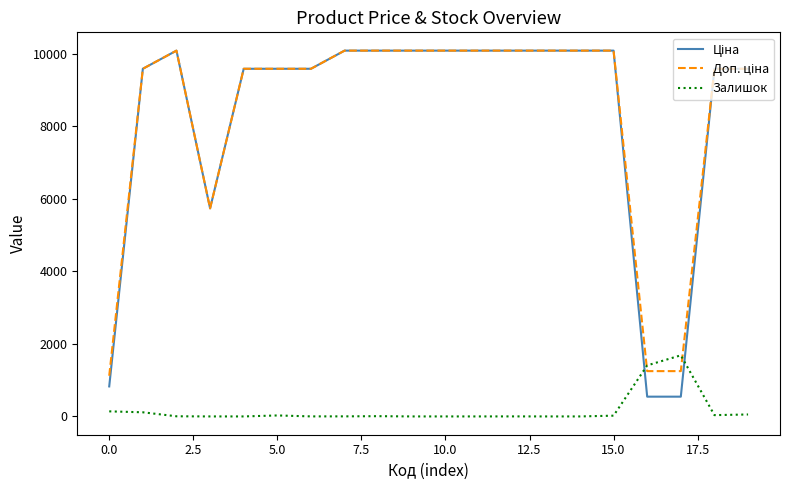

What is the greatest value displayed?

10085.8